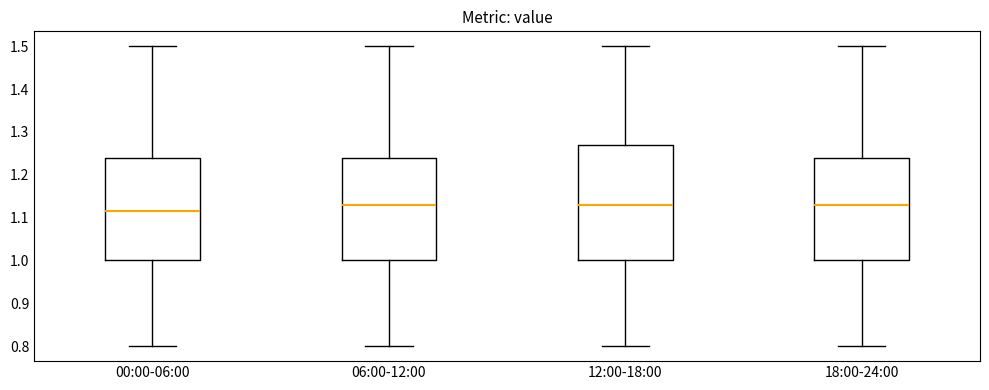

Which box is the tallest, from its lower edge to its upper edge?

12:00-18:00